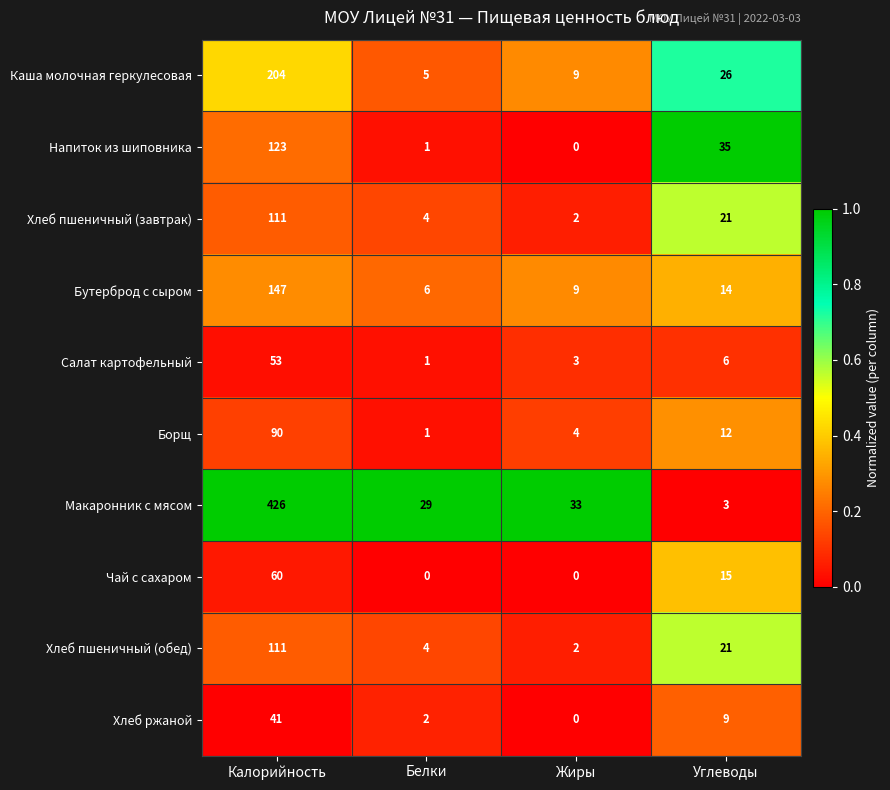

Is the value of Напиток из шиповника at Белки greater than the value of Хлеб пшеничный (завтрак) at Жиры?

No